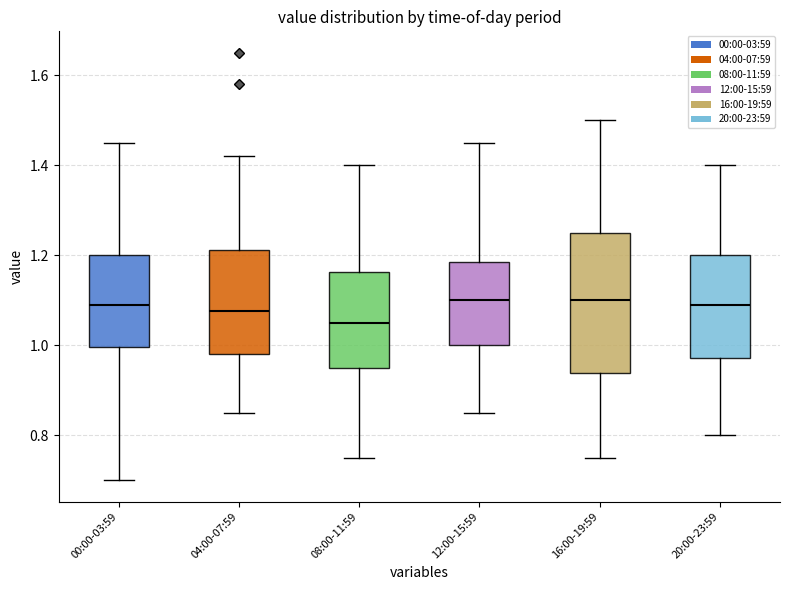

Reading left to right, transcribe this box plot: for each box, give where its median line is, the range the box spans, and where its two whiskers end, as read against the y-axis. The values are not printed on the chart, so give them approximately, as read against the axis.

00:00-03:59: median 1.10, box 1.00 to 1.20, whiskers 0.70 to 1.46
04:00-07:59: median 1.08, box 0.98 to 1.22, whiskers 0.86 to 1.42
08:00-11:59: median 1.06, box 0.96 to 1.16, whiskers 0.76 to 1.40
12:00-15:59: median 1.10, box 1.00 to 1.18, whiskers 0.86 to 1.46
16:00-19:59: median 1.10, box 0.94 to 1.26, whiskers 0.76 to 1.50
20:00-23:59: median 1.10, box 0.98 to 1.20, whiskers 0.80 to 1.40